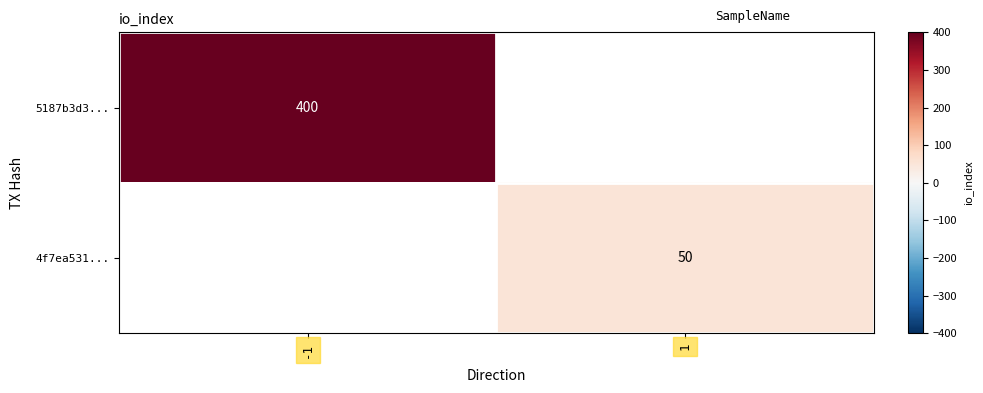

Is it true that 5187b3d3... equals 167 at -1?

False